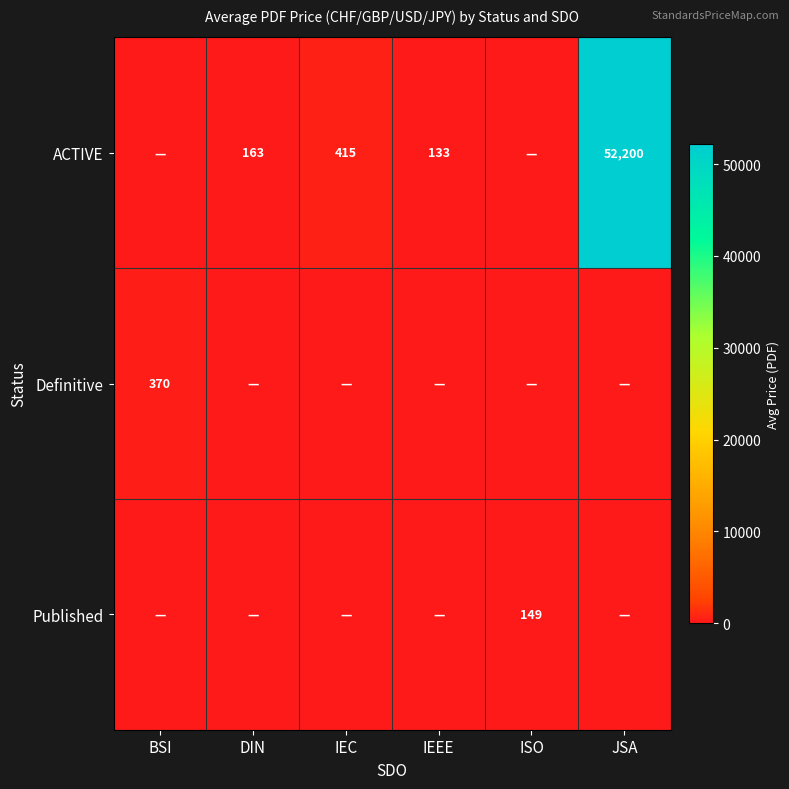

Count the number of data series in this chart.

3